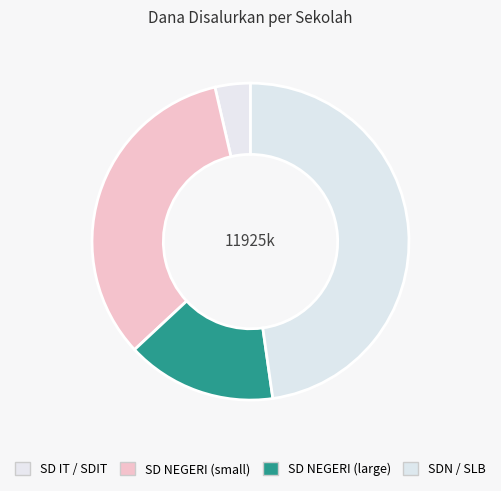

Count the number of slices in the pie.

4